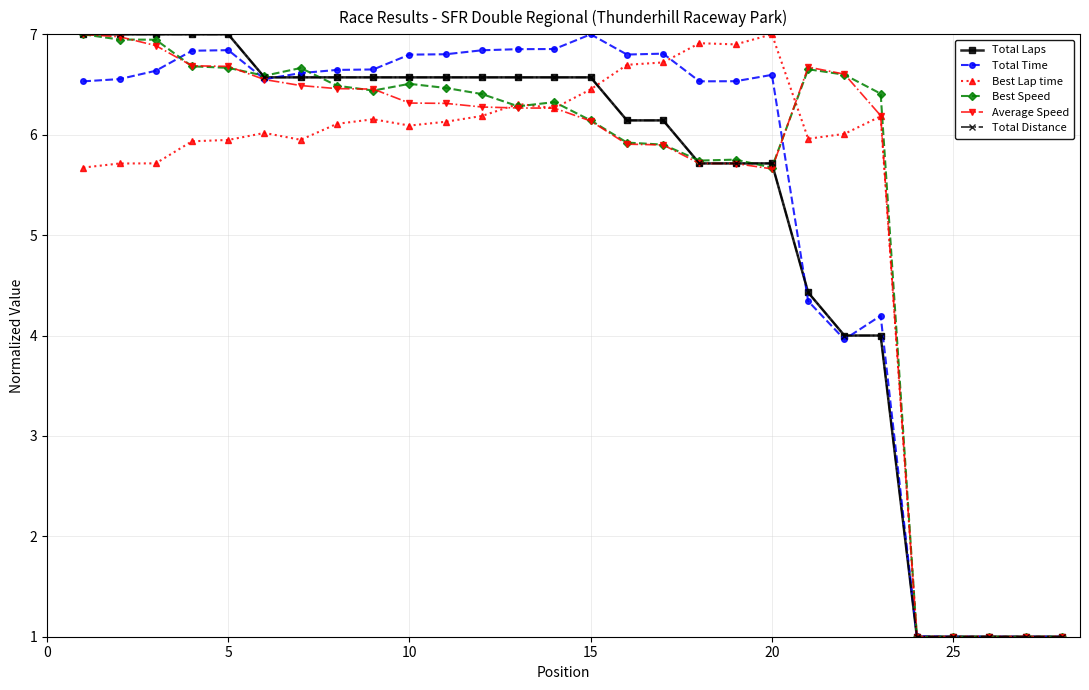

What is the maximum value for Total Time?

7.0